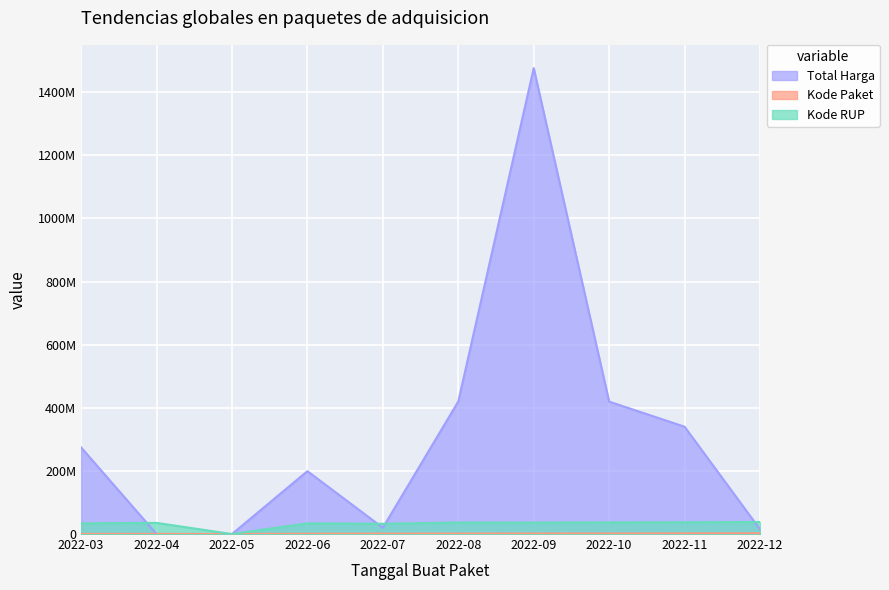

True or false: Kode RUP and Kode Paket cross at least once.

False